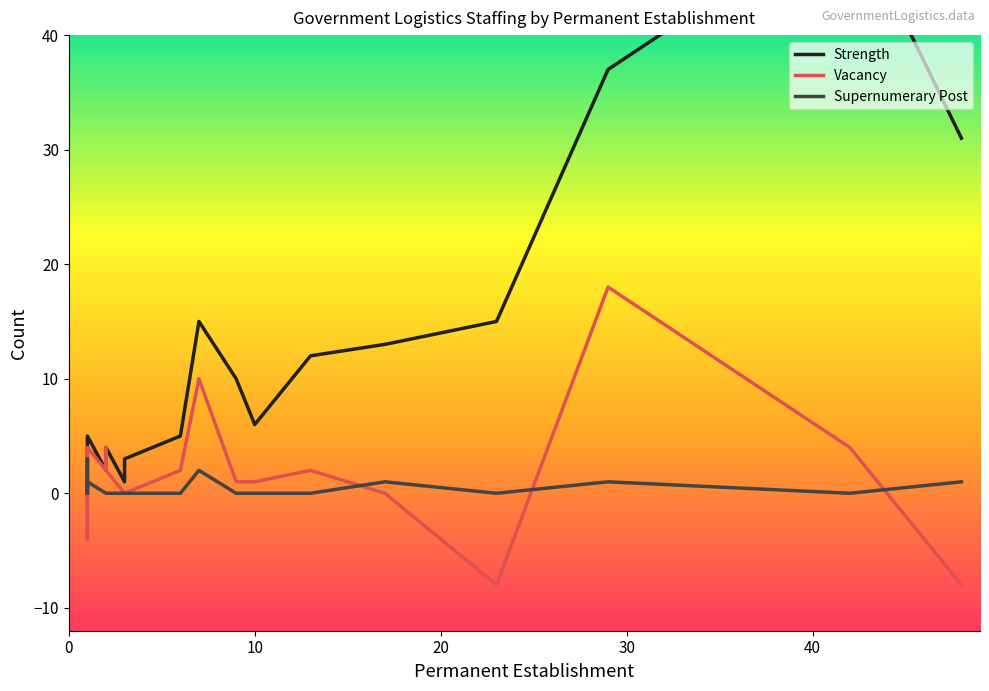

How many interior local peaks does the Supernumerary Post series have?

5